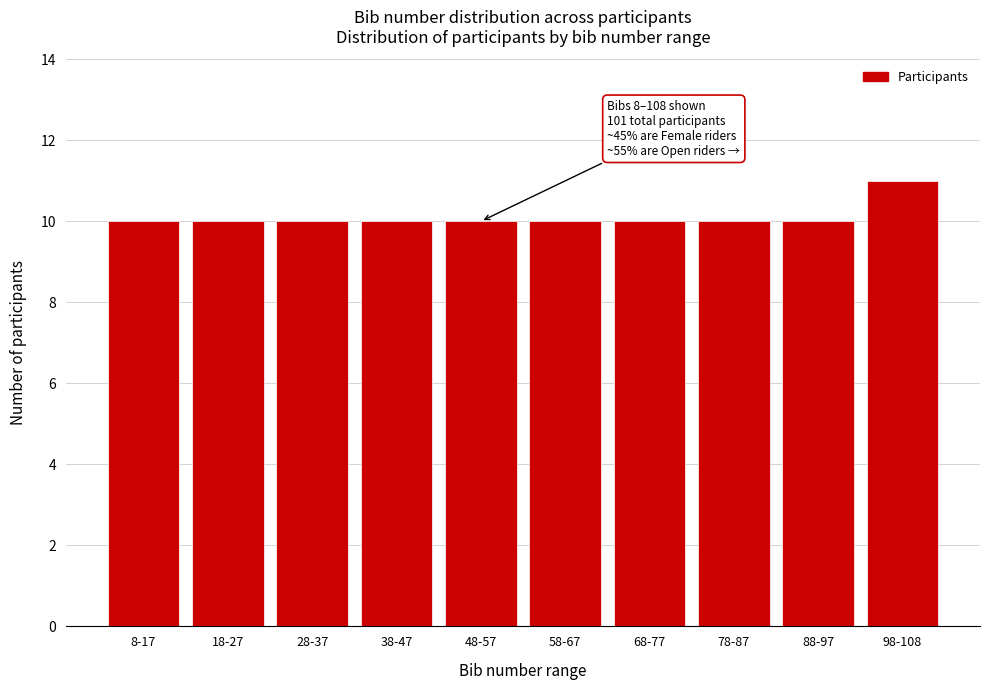

Reading left to right, transcribe all the data shown in this chart.

10	10	10	10	10	10	10	10	10	11